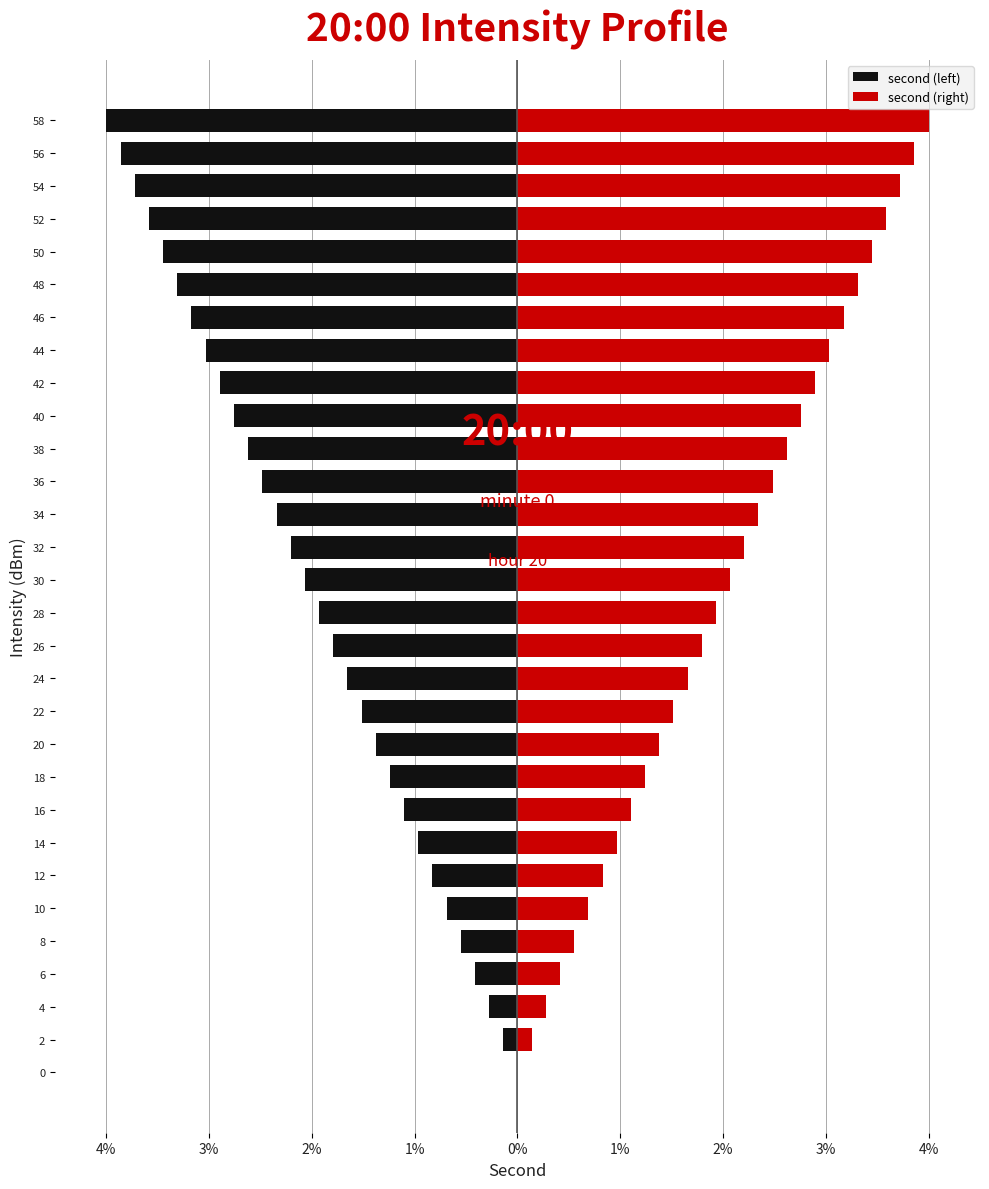

How many values in the second (left) series are below -1?

22